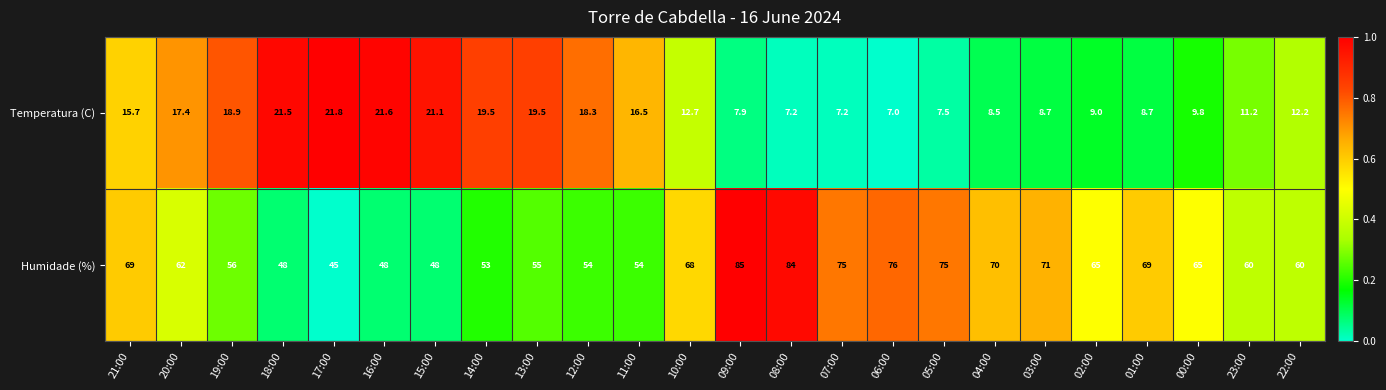

Which series has the largest total across all categories?

Humidade (%)